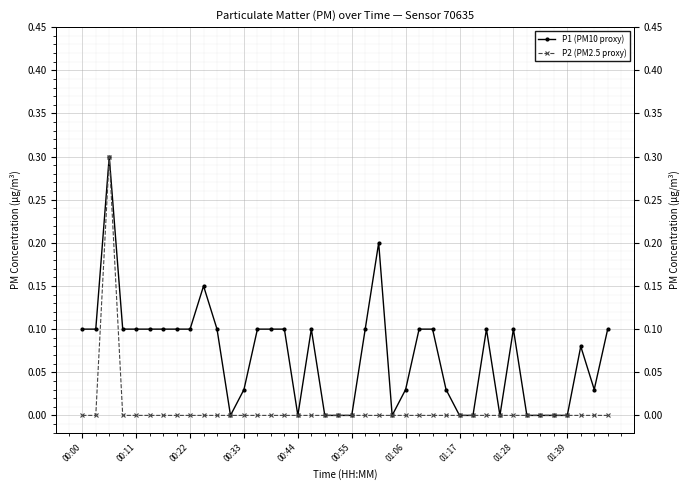

True or false: P2 (PM2.5 proxy) and P1 (PM10 proxy) cross at least once.

False